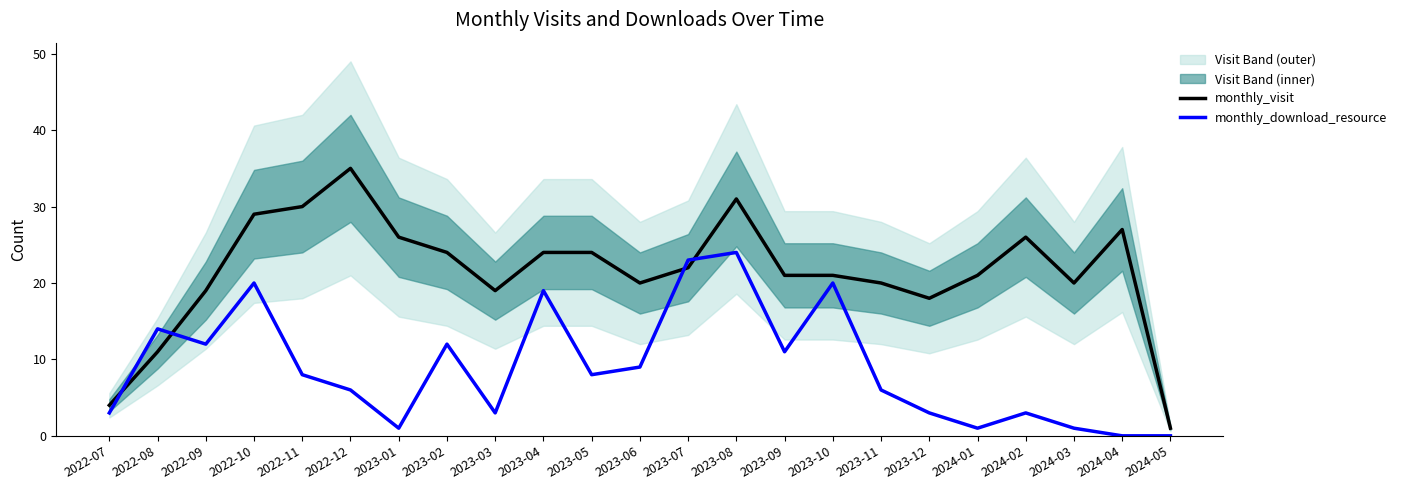

Which label corresponds to the smallest value in the chart?

2024-04